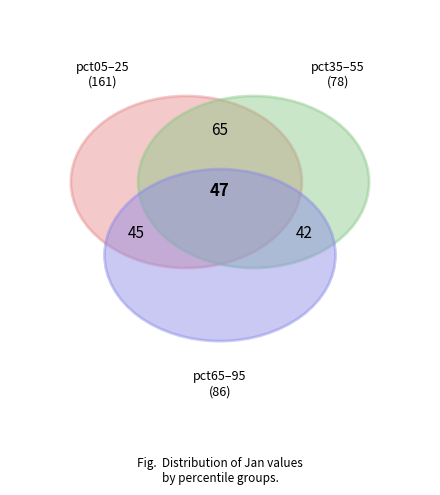

To the nearest percent, what percentage of the pie is pct65?

6%